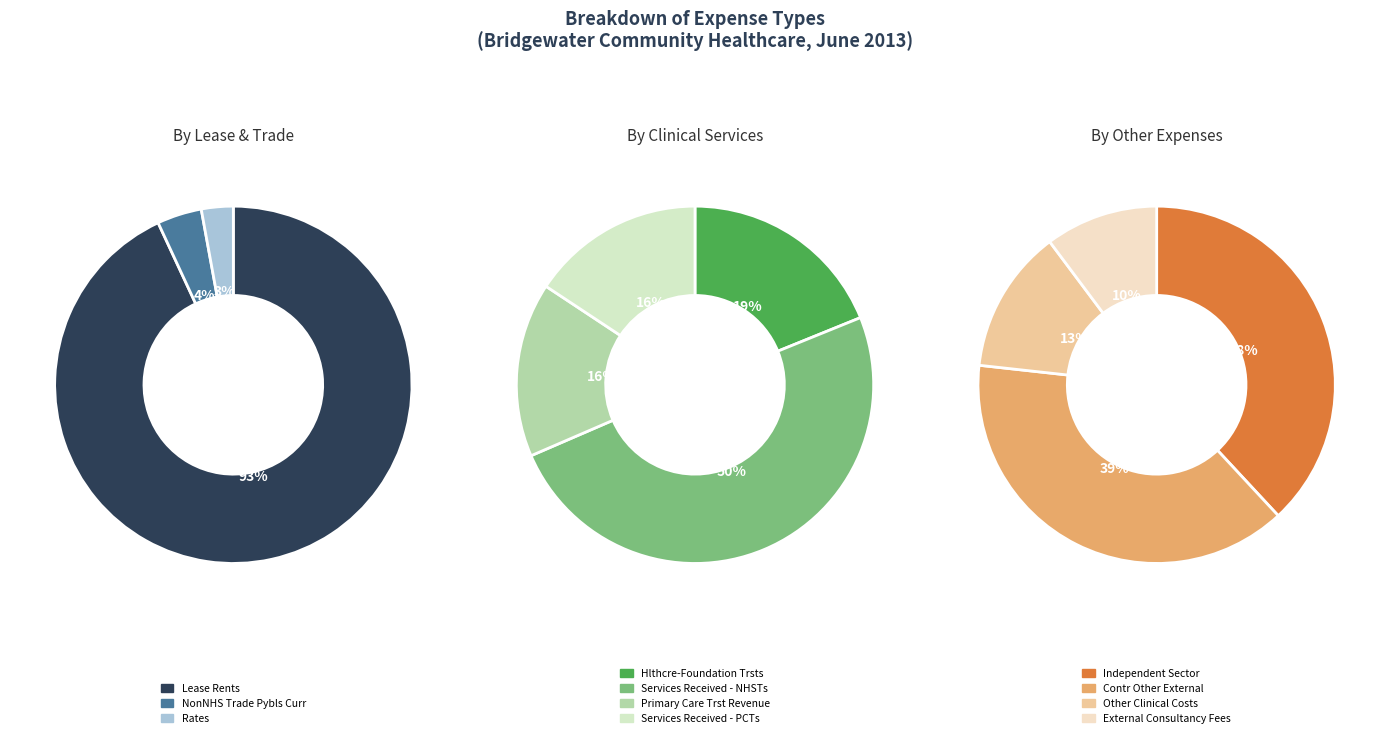

Is there a majority slice in this chart?

Yes